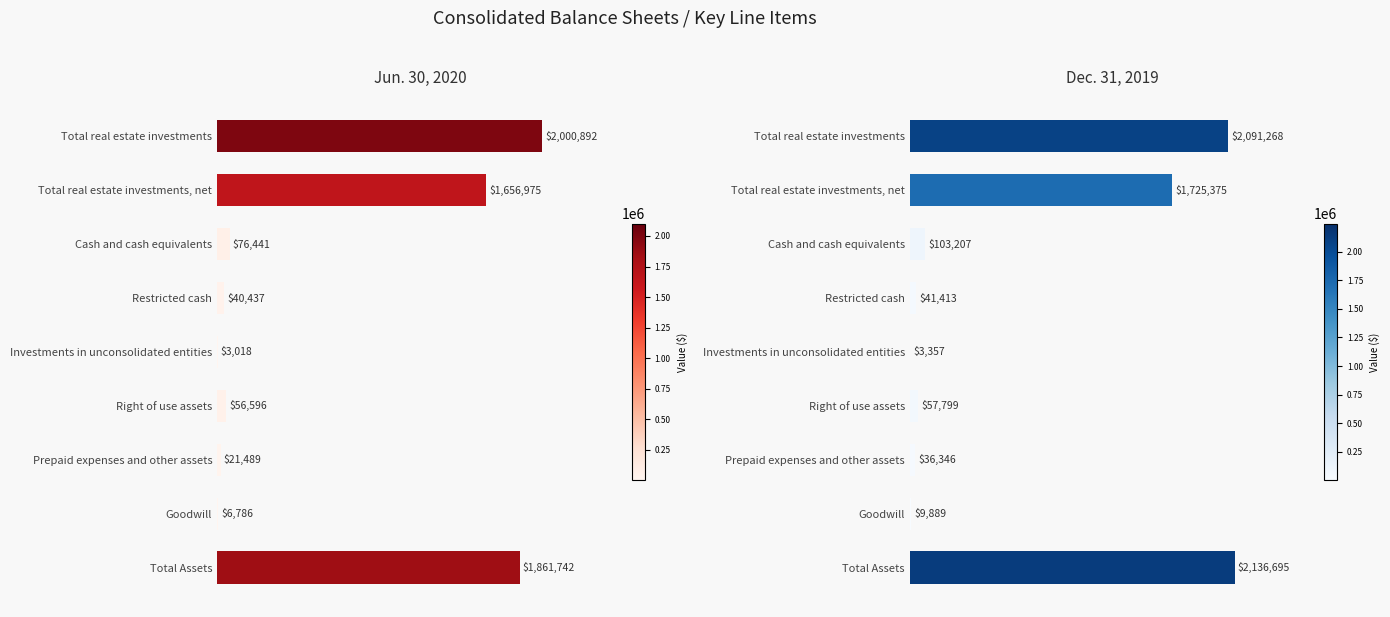

What is the value of the Dec. 31, 2019 bar at the 1st from the left?

2091268